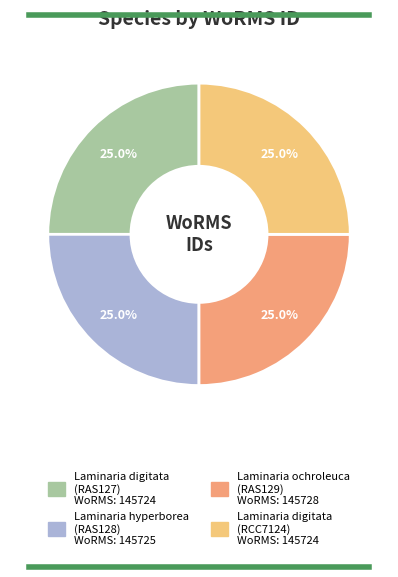

How many slices are in this pie chart?

4